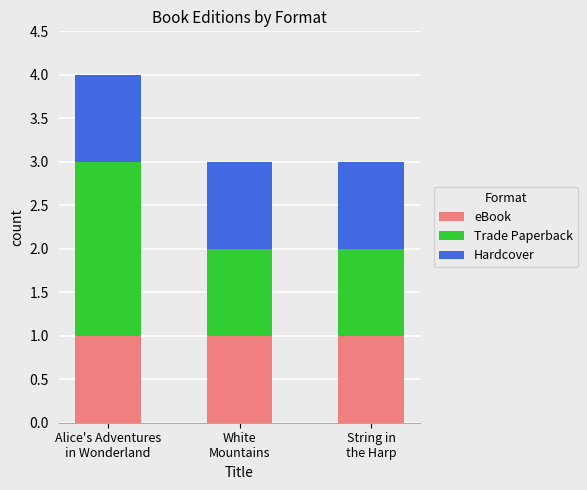

Reading left to right, transcribe the values for eBook.

1	1	1